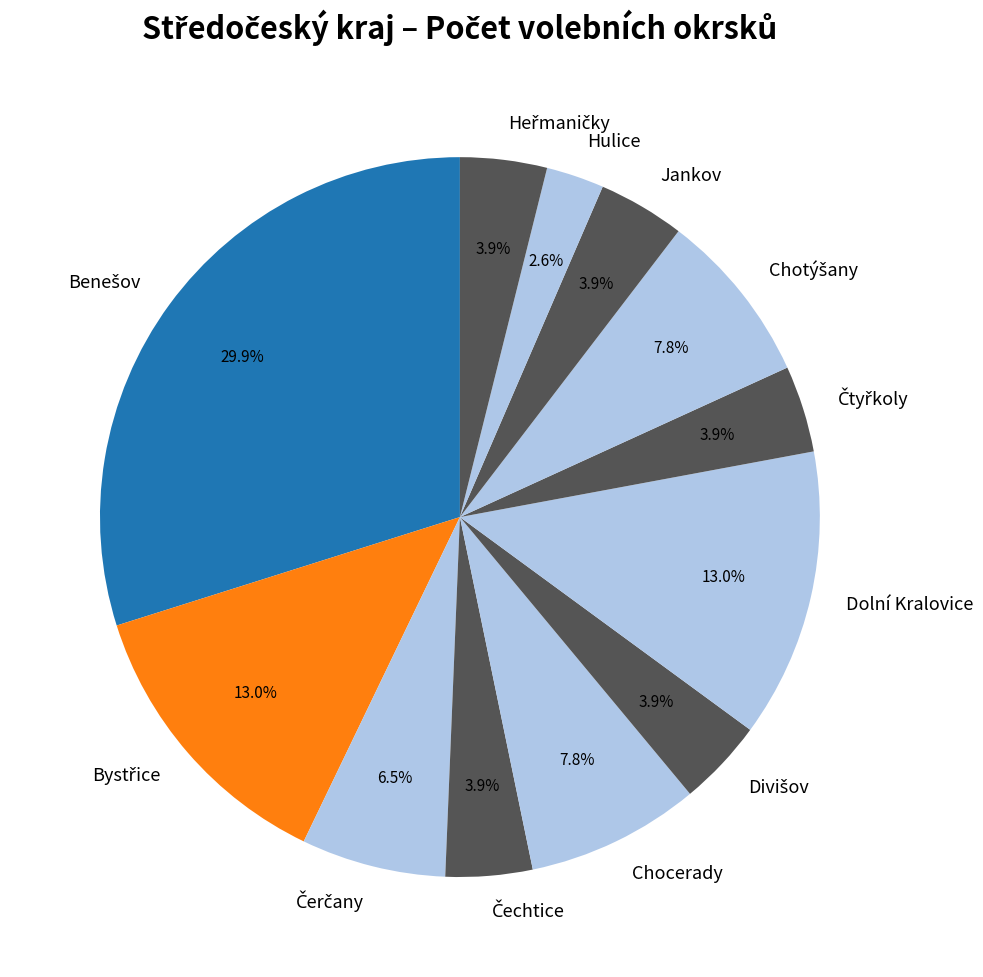

Count the number of slices in the pie.

12